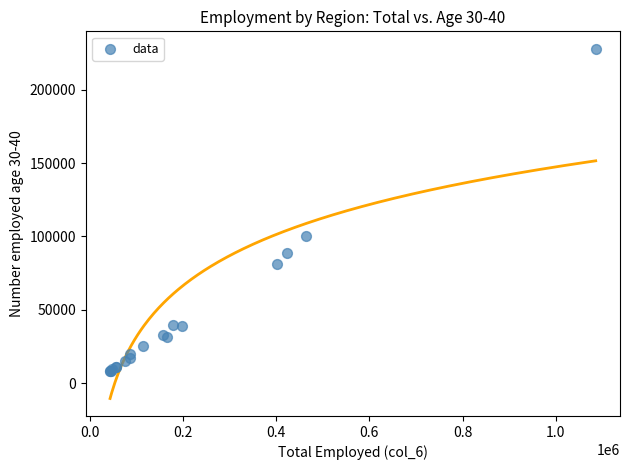

What Y value in the scatter plot is closest to 117889?

100456